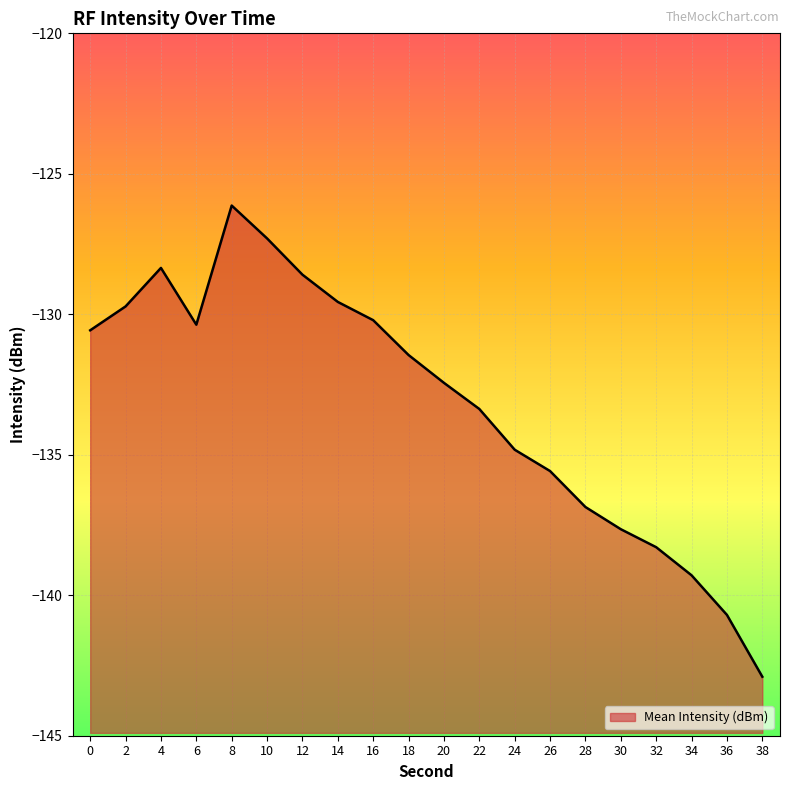

Rank the categories by value from highest to lowest.

8, 10, 4, 12, 14, 2, 16, 6, 0, 18, 20, 22, 24, 26, 28, 30, 32, 34, 36, 38